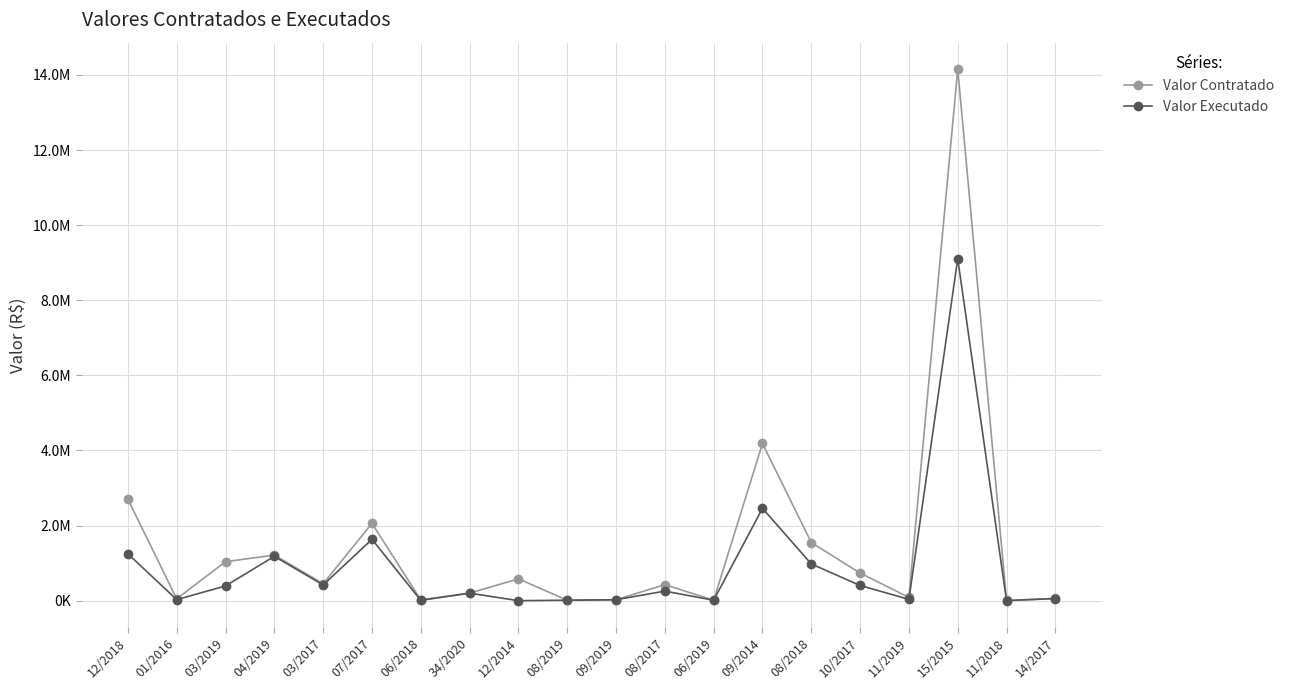

At 10/2017, list the series in order from largest to smallest.

Valor Contratado, Valor Executado